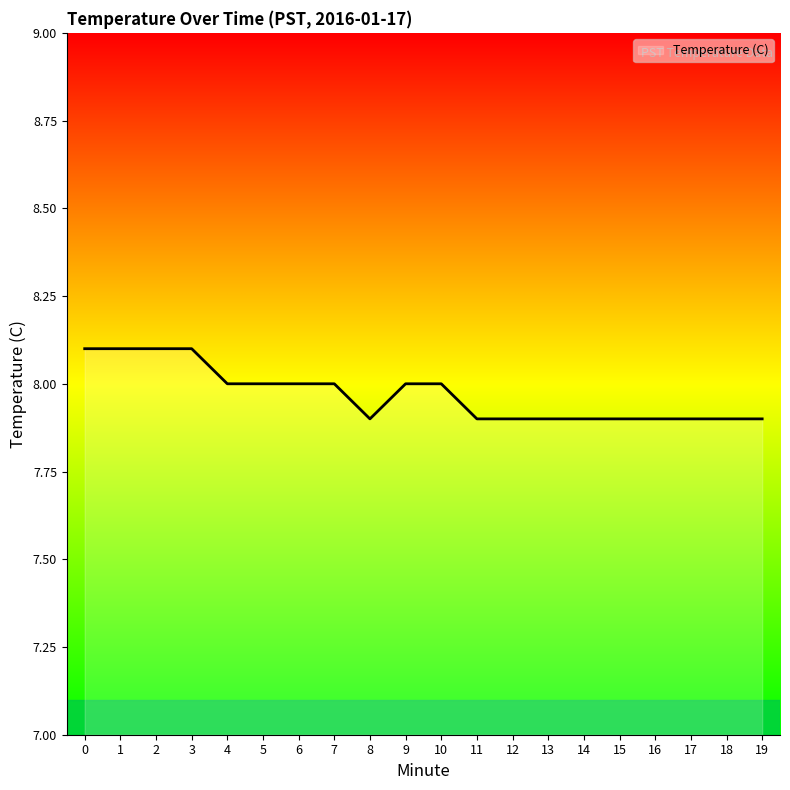

True or false: the data shows 1.7 at 0.

False